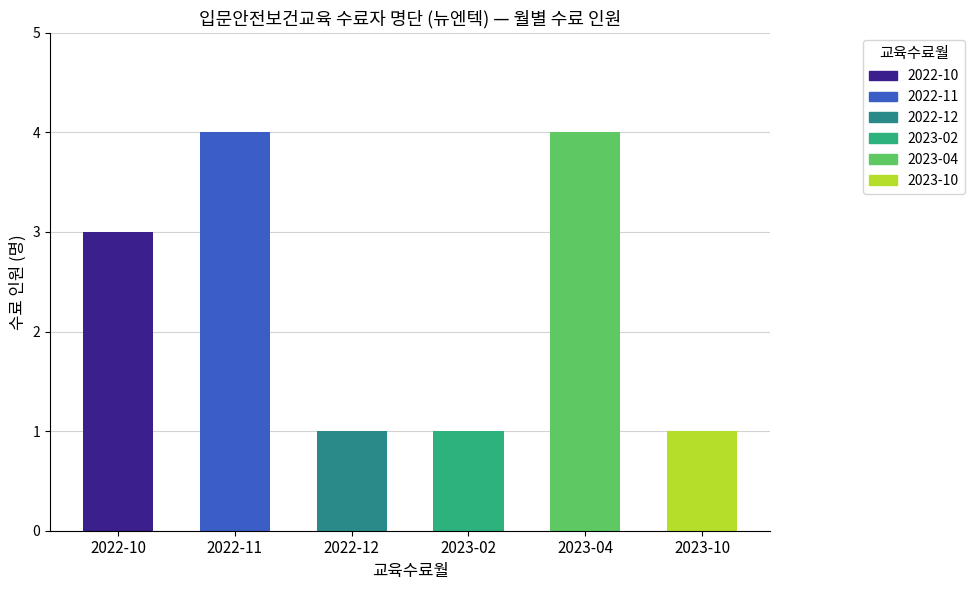

How many bars are there in total?

6